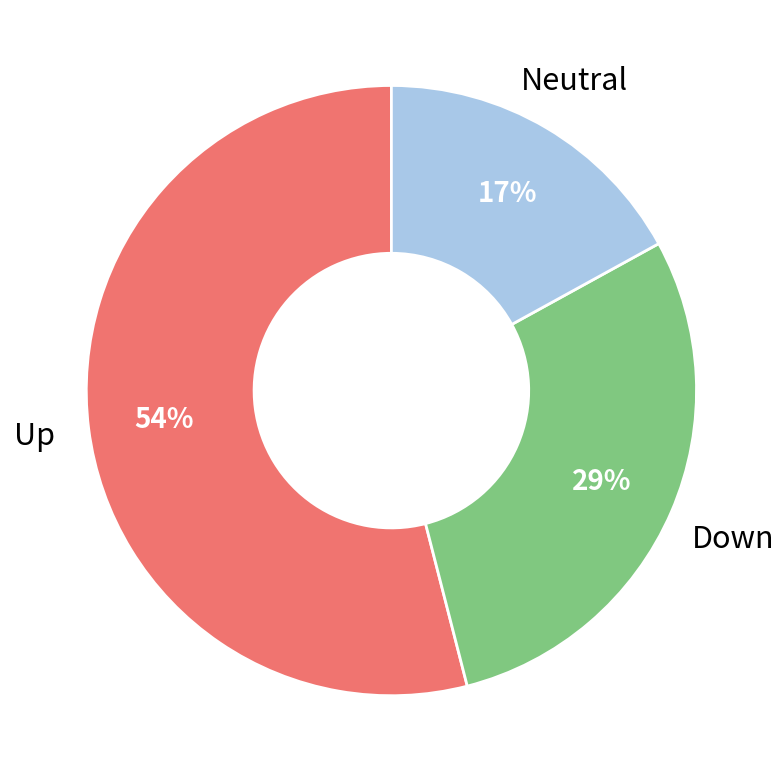

To the nearest percent, what is the average slice percentage?

33%